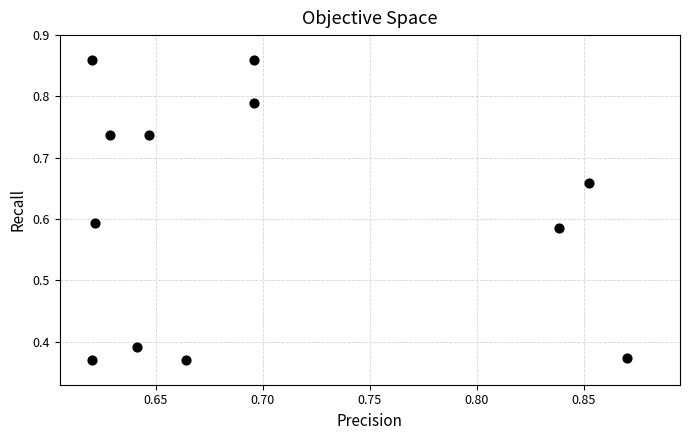

How many data points are displayed?

12